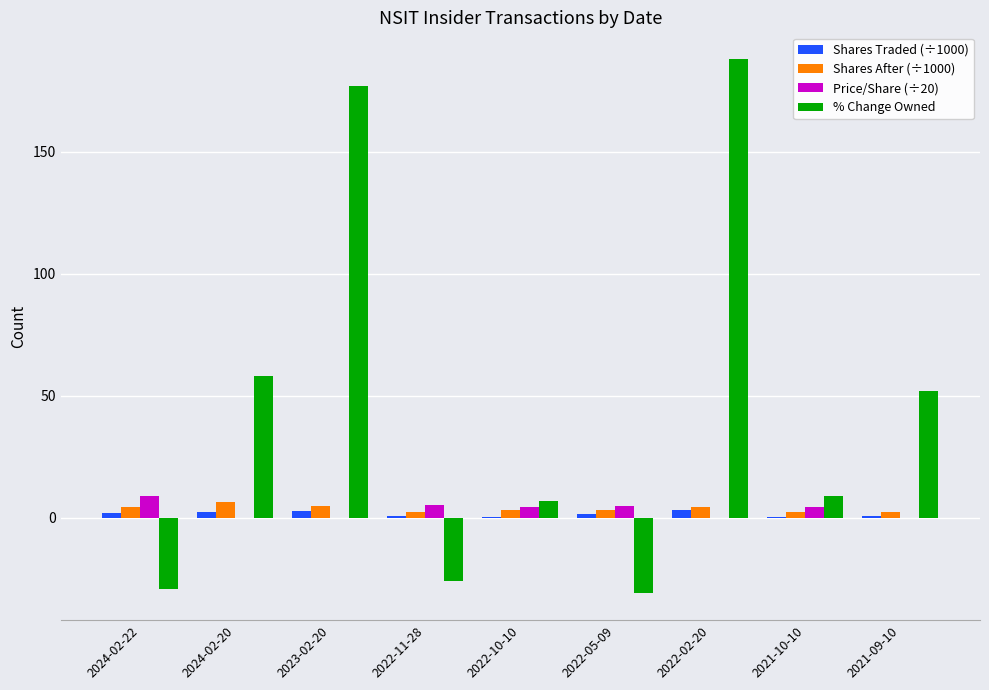

What is the average value of the Price/Share (÷20) series?

3.1